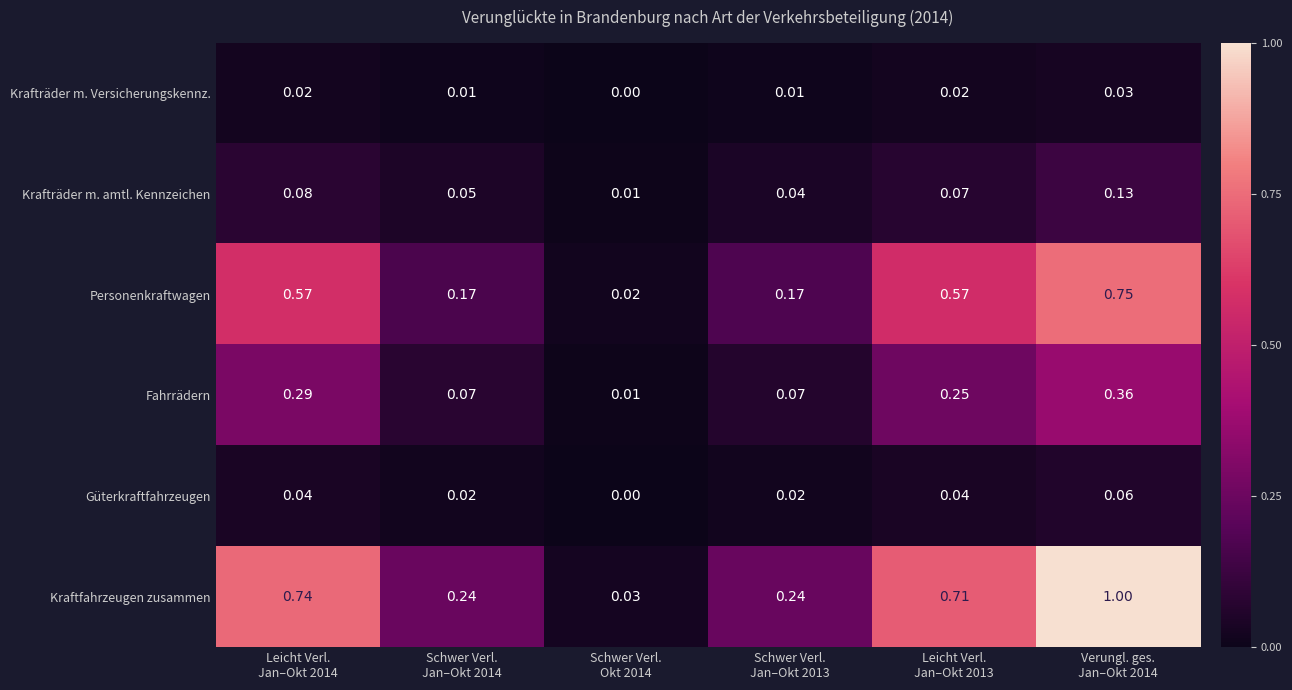

Rank the series by their maximum value, from highest to lowest.

Kraftfahrzeugen zusammen, Personenkraftwagen, Fahrrädern, Krafträder m. amtl. Kennzeichen, Güterkraftfahrzeugen, Krafträder m. Versicherungskennz.